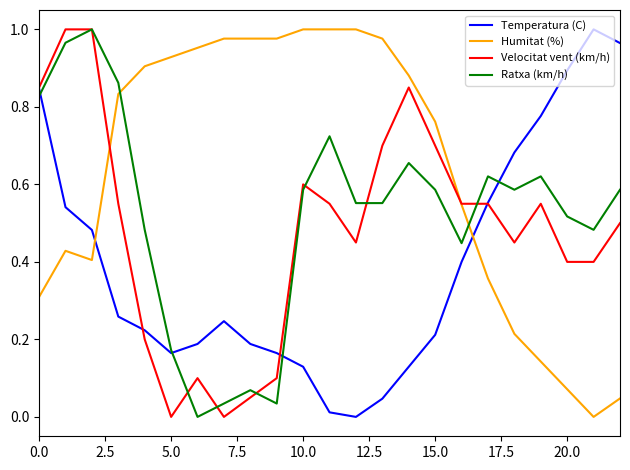

How many intersections are there between Ratxa (km/h) and Humitat (%)?

2